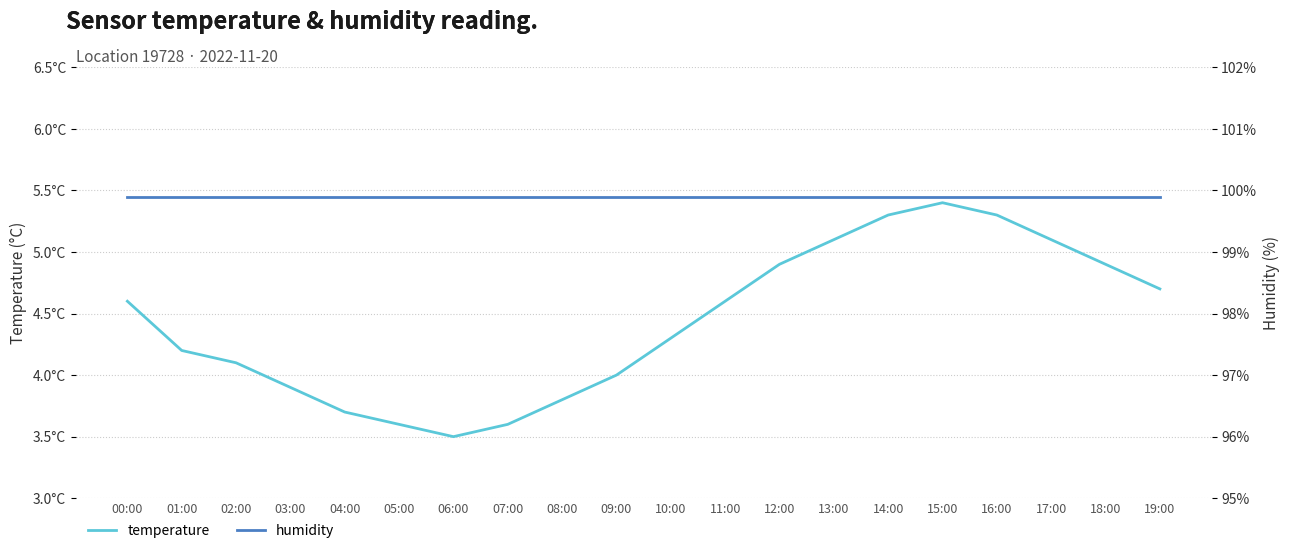

Reading left to right, what are all the values shown in this chart?

temperature: 00:00=4.6	01:00=4.2	02:00=4.1	03:00=3.9	04:00=3.7	05:00=3.6	06:00=3.5	07:00=3.6	08:00=3.8	09:00=4.0	10:00=4.3	11:00=4.6	12:00=4.9	13:00=5.1	14:00=5.3	15:00=5.4	16:00=5.3	17:00=5.1	18:00=4.9	19:00=4.7
humidity: 00:00=99.9	01:00=99.9	02:00=99.9	03:00=99.9	04:00=99.9	05:00=99.9	06:00=99.9	07:00=99.9	08:00=99.9	09:00=99.9	10:00=99.9	11:00=99.9	12:00=99.9	13:00=99.9	14:00=99.9	15:00=99.9	16:00=99.9	17:00=99.9	18:00=99.9	19:00=99.9